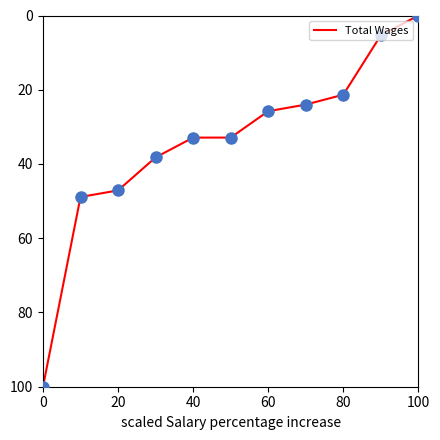

What is the greatest value displayed?

100.0